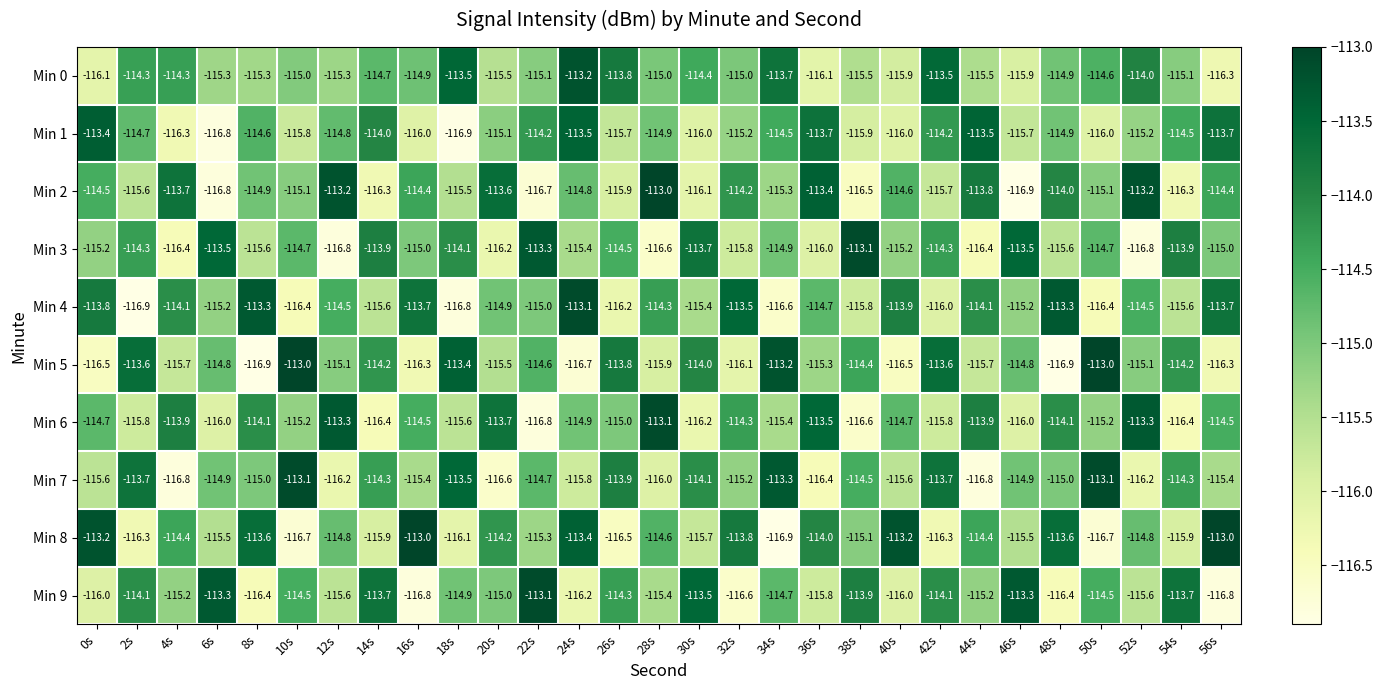

True or false: Min 7 has a value of -200.0 at 48s.

False